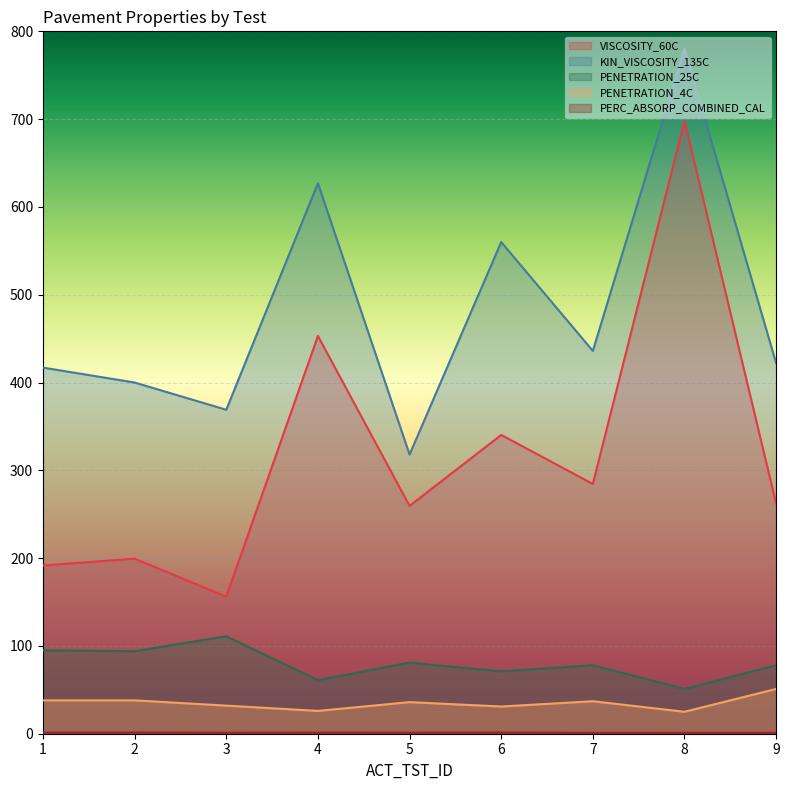

Which series changed the most between 4 and 5?

KIN_VISCOSITY_135C